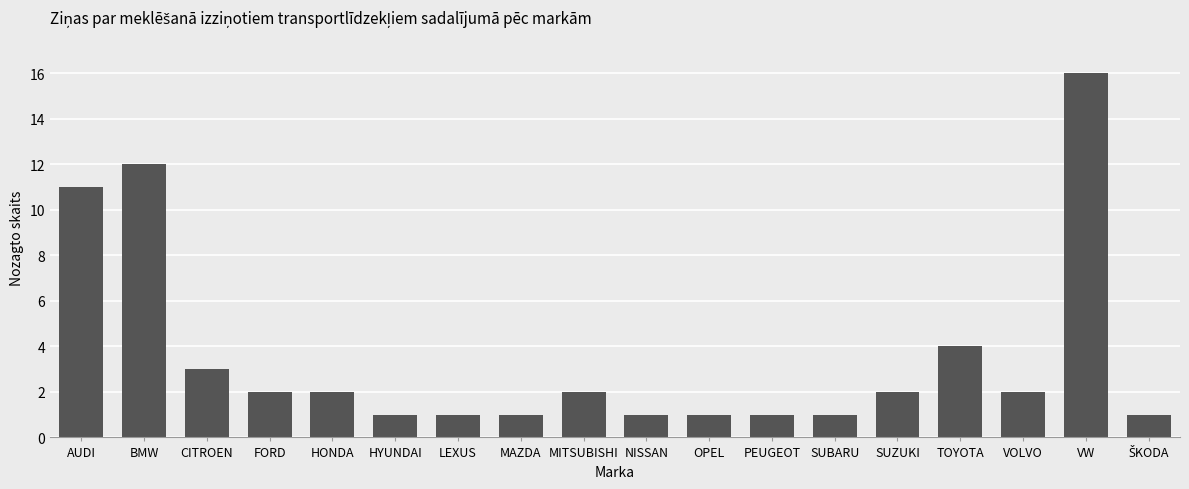

Approximately how many times larger is the value at VW compared to OPEL?

16.0